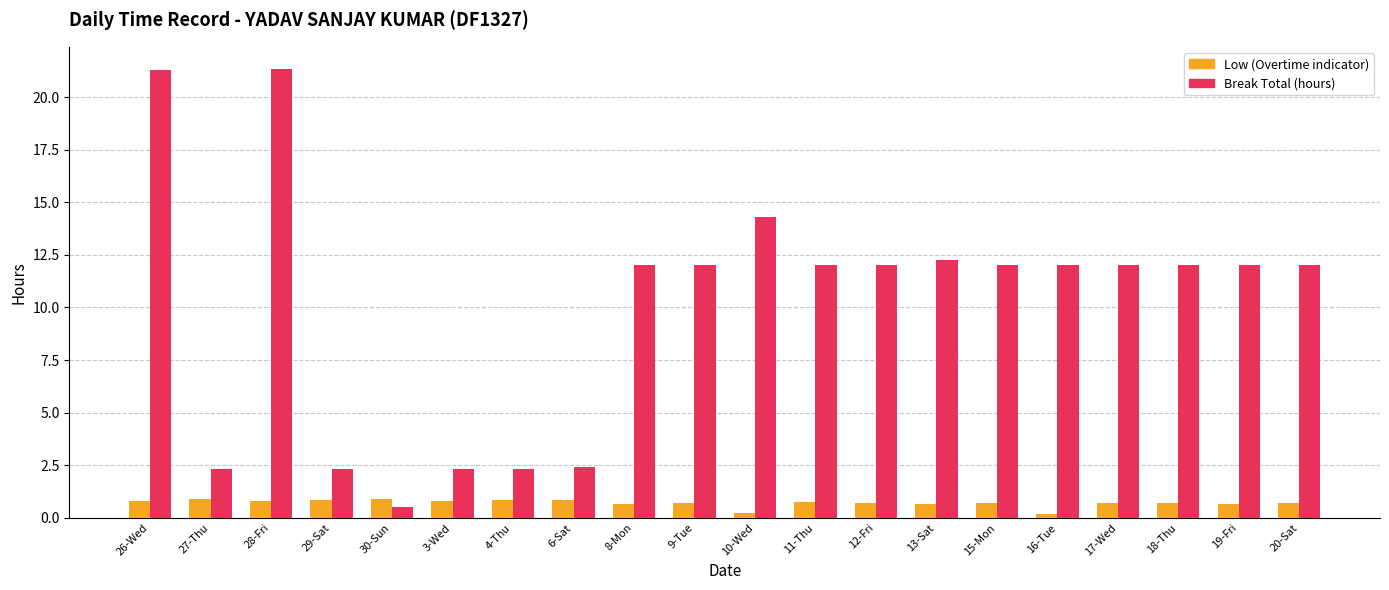

What is the minimum value for Break Total (hours)?

0.5